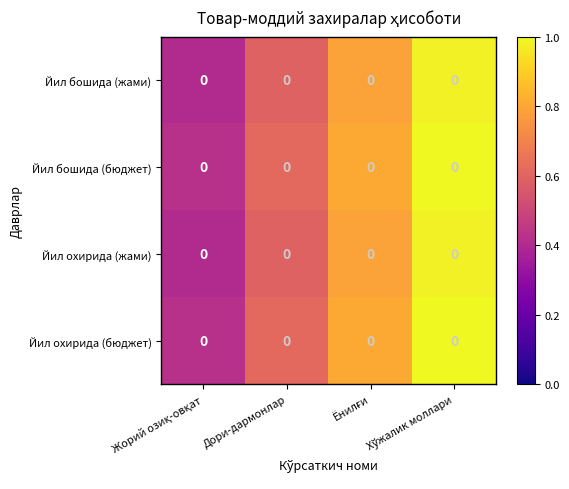

What is the total value across all series at Ёнилғи?

3.2